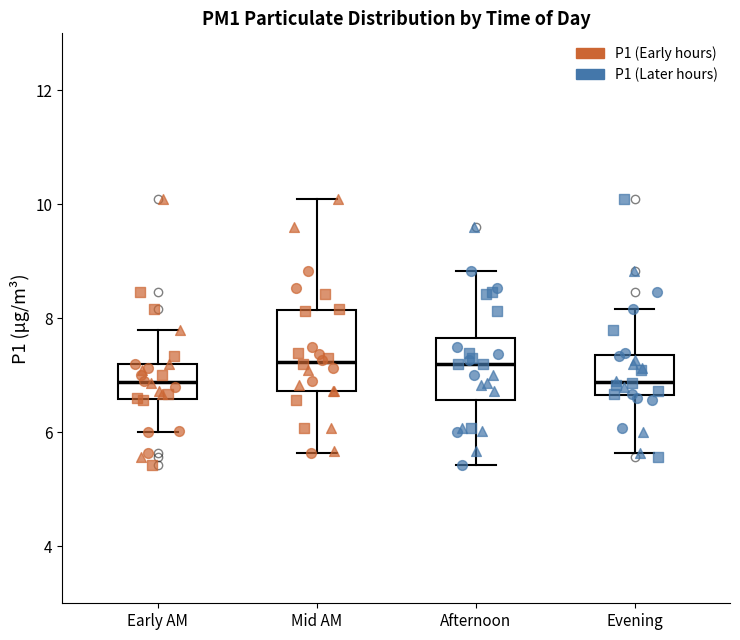

Reading left to right, transcribe this box plot: for each box, give where its median line is, the range the box spans, and where its two whiskers end, as read against the y-axis. The values are not printed on the chart, so give them approximately, as read against the axis.

Early AM: median 6.8, box 6.6 to 7.2, whiskers 6.0 to 7.8
Mid AM: median 7.2, box 6.8 to 8.2, whiskers 5.6 to 10.2
Afternoon: median 7.2, box 6.6 to 7.6, whiskers 5.4 to 8.8
Evening: median 6.8, box 6.6 to 7.4, whiskers 5.6 to 8.2